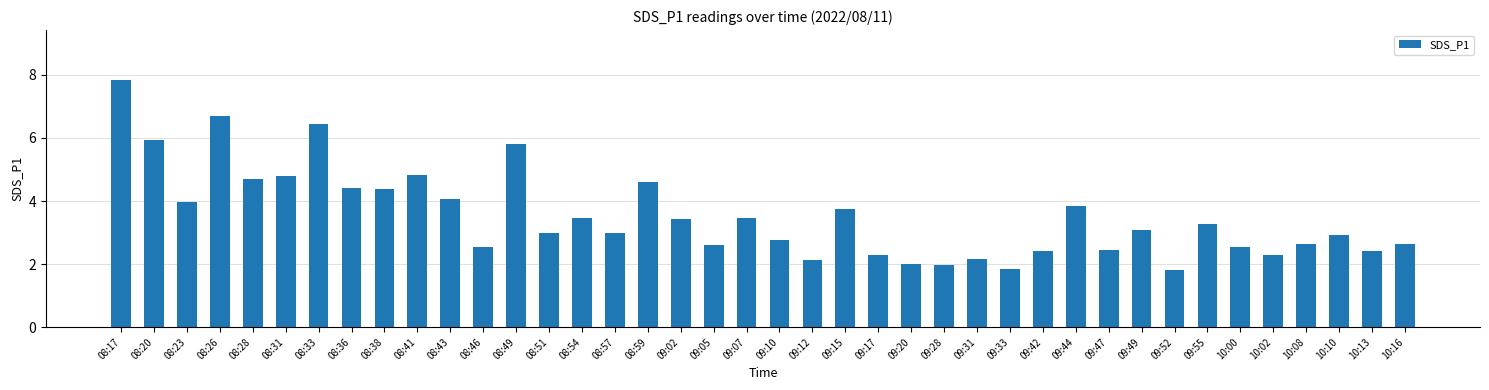

How many distinct data groups are displayed?

1